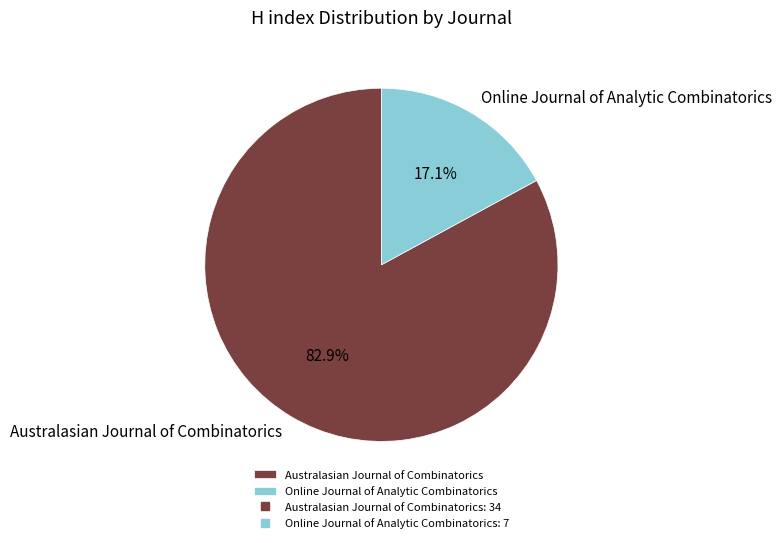

Which has a higher value, Online Journal of Analytic Combinatorics or Australasian Journal of Combinatorics?

Australasian Journal of Combinatorics